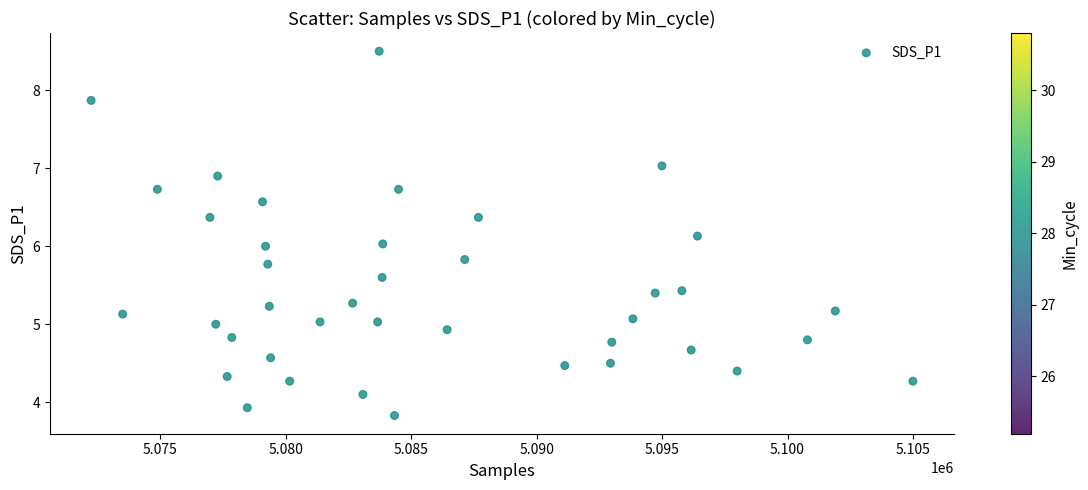

What is the range of X values (max minus min)?

32761.0